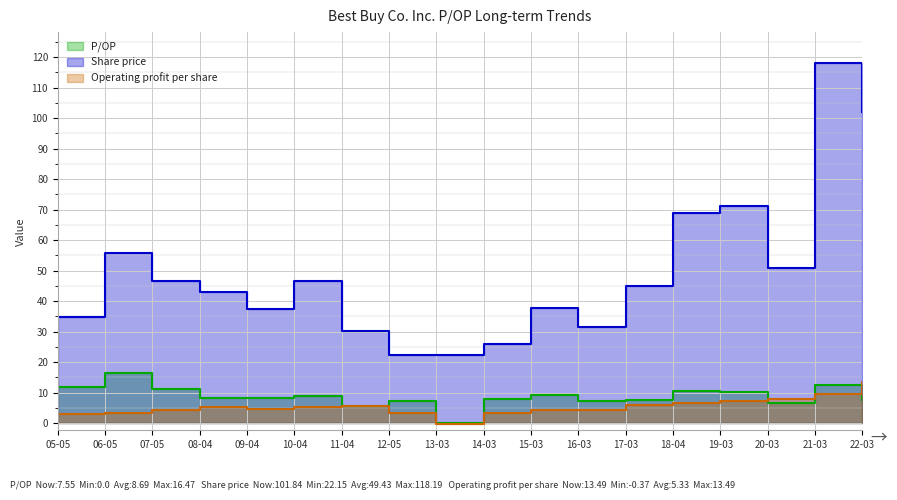

What position from the left is 22-03?

18